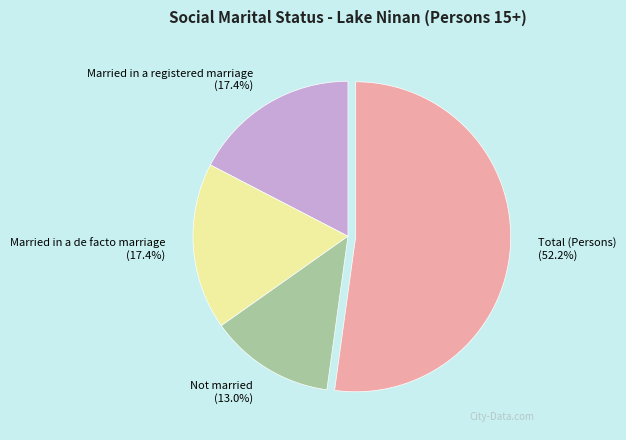

How many segments does this pie chart have?

4